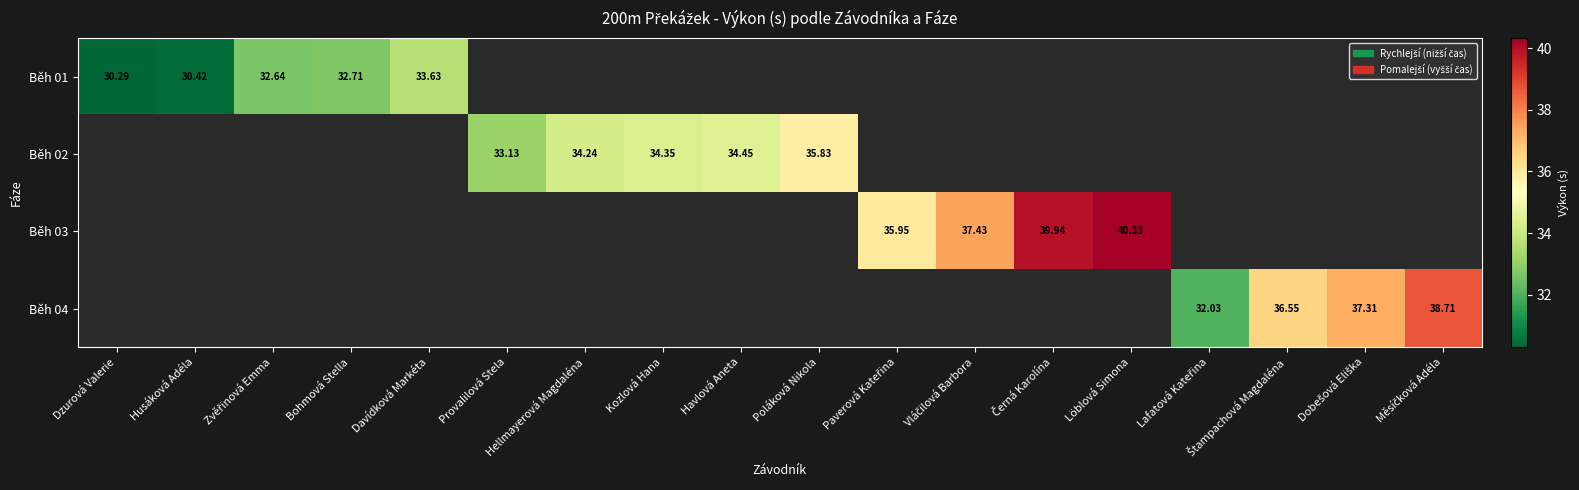

Which has a higher value, Hellmayerová Magdaléna or Löblová Simona?

Löblová Simona